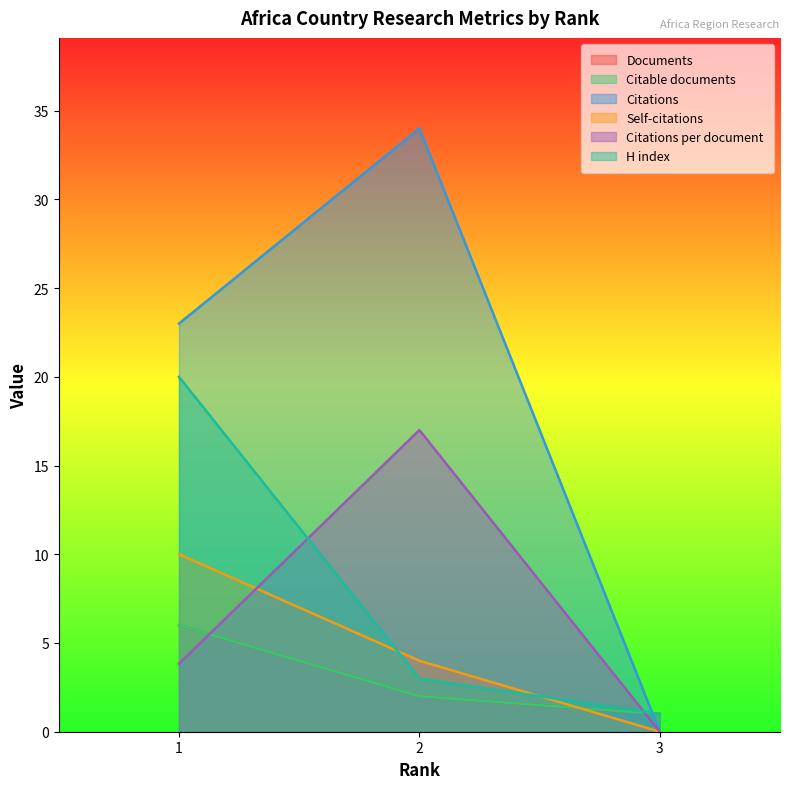

At how many categories does at least one series exceed 0?

3